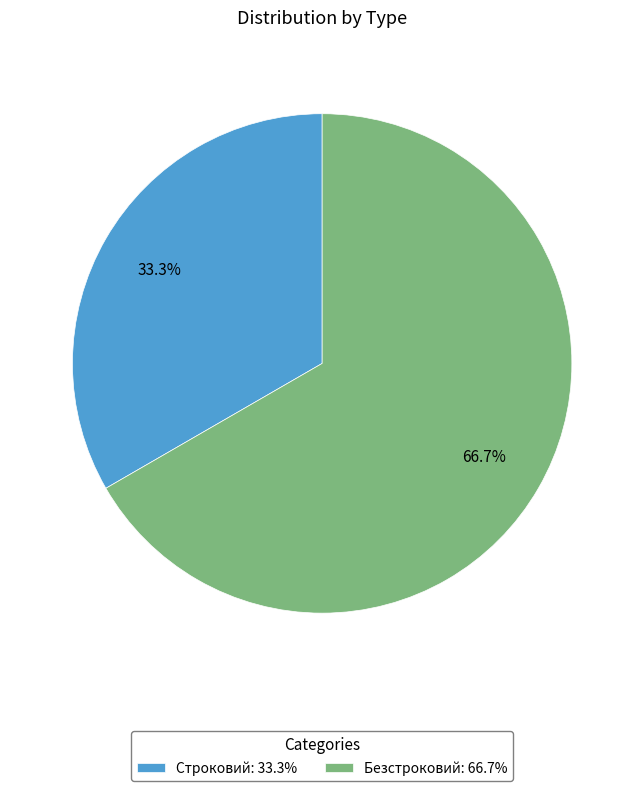

How many slices are in this pie chart?

2